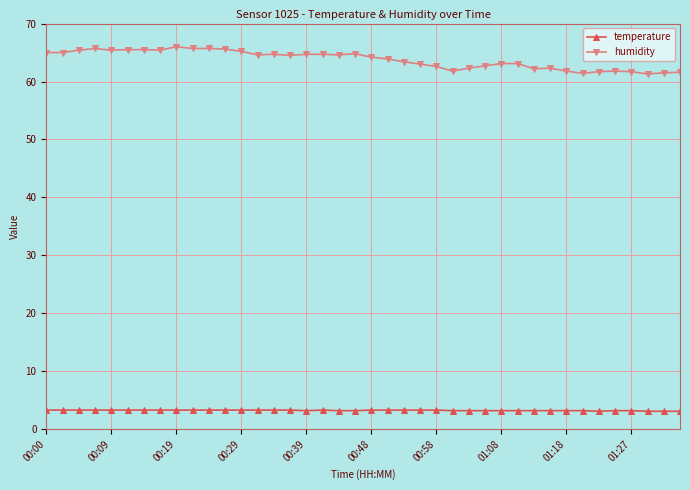

True or false: temperature and humidity intersect in this chart.

False